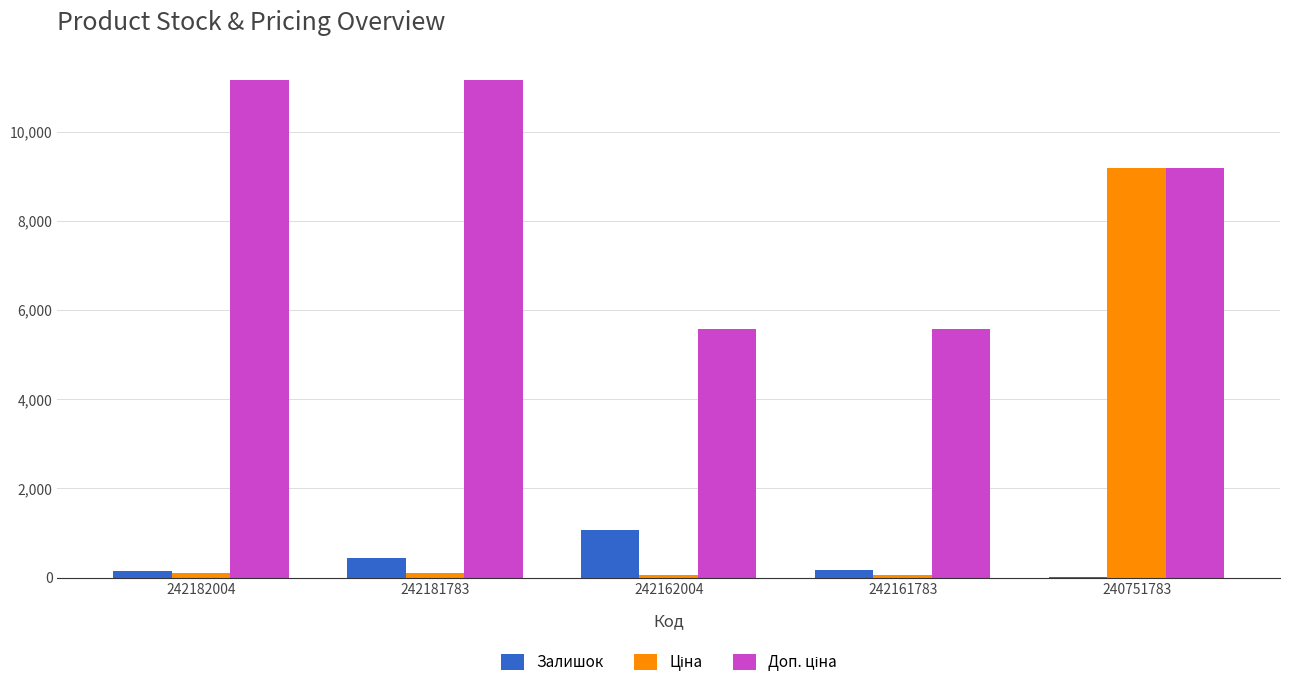

At which category is the sum across all series the highest?

240751783